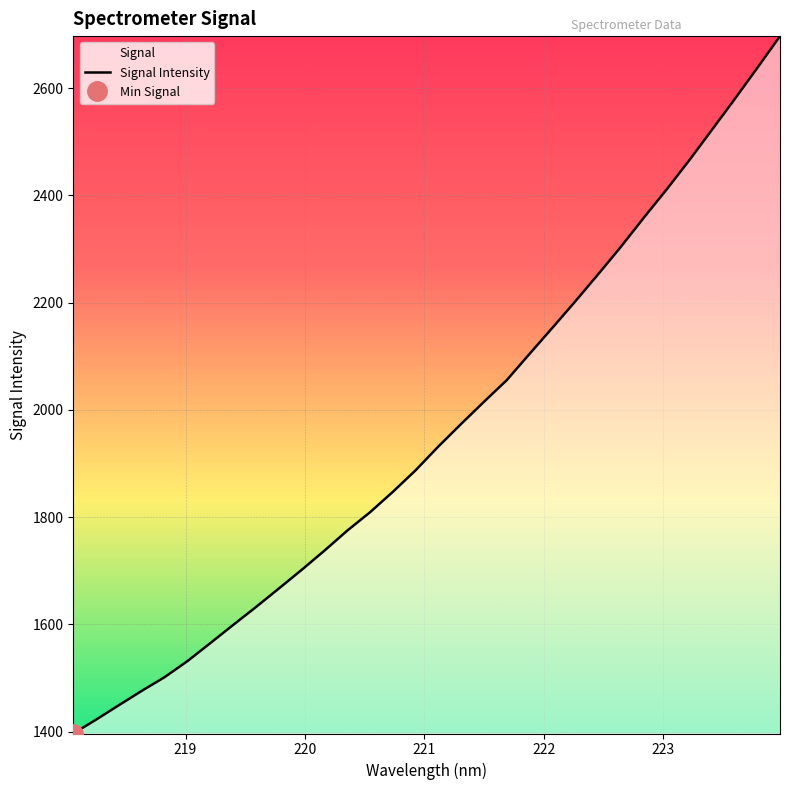

What is the highest value of the Signal Intensity series?

2697.4